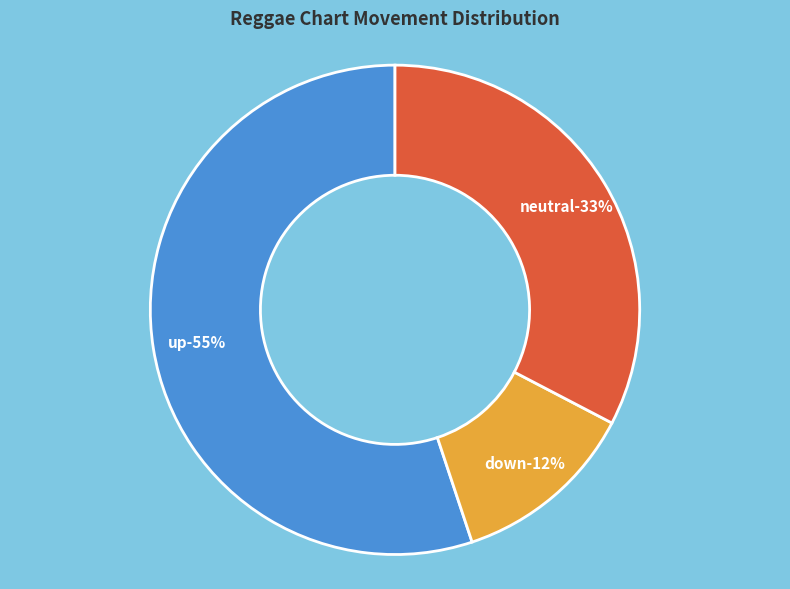

How many slices are in this pie chart?

3